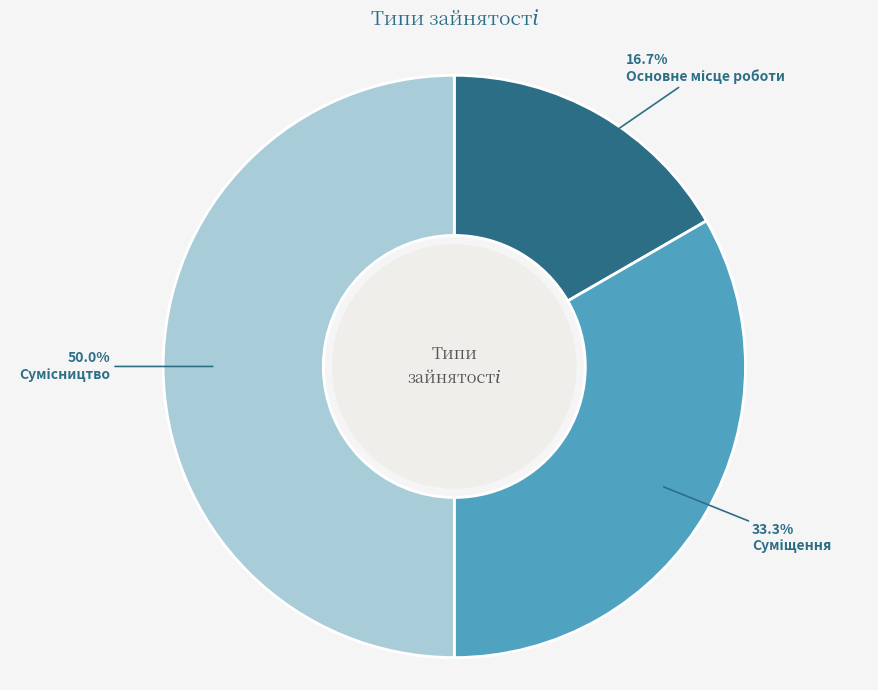

How many segments does this pie chart have?

3